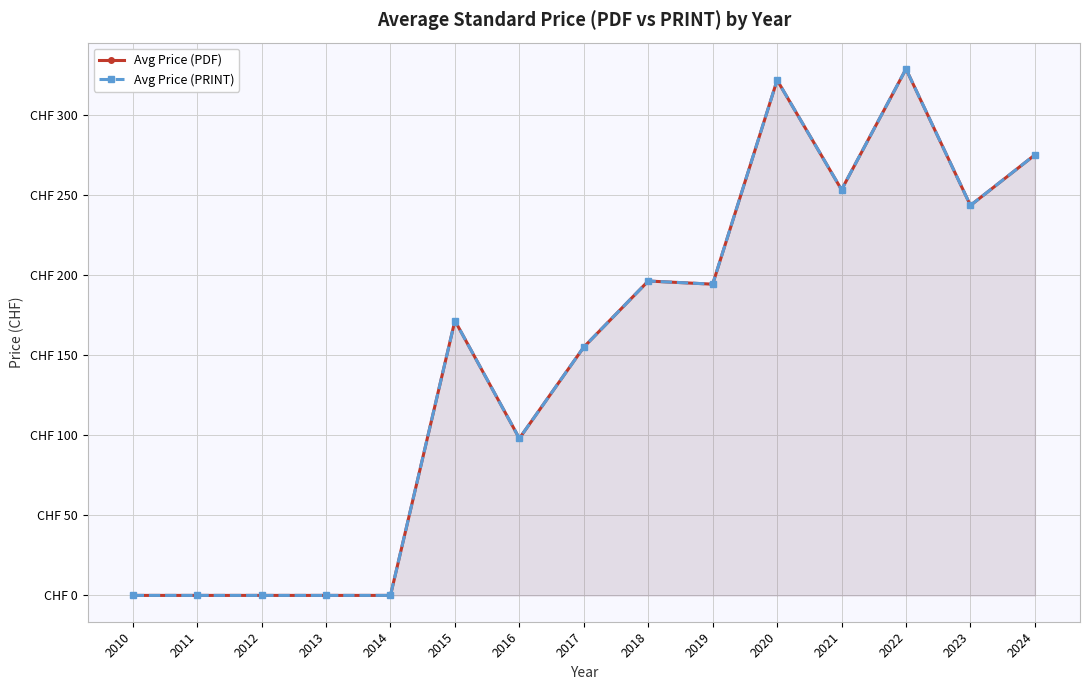

Is it true that Avg Price (PDF) equals 94.5 at 2018?

False